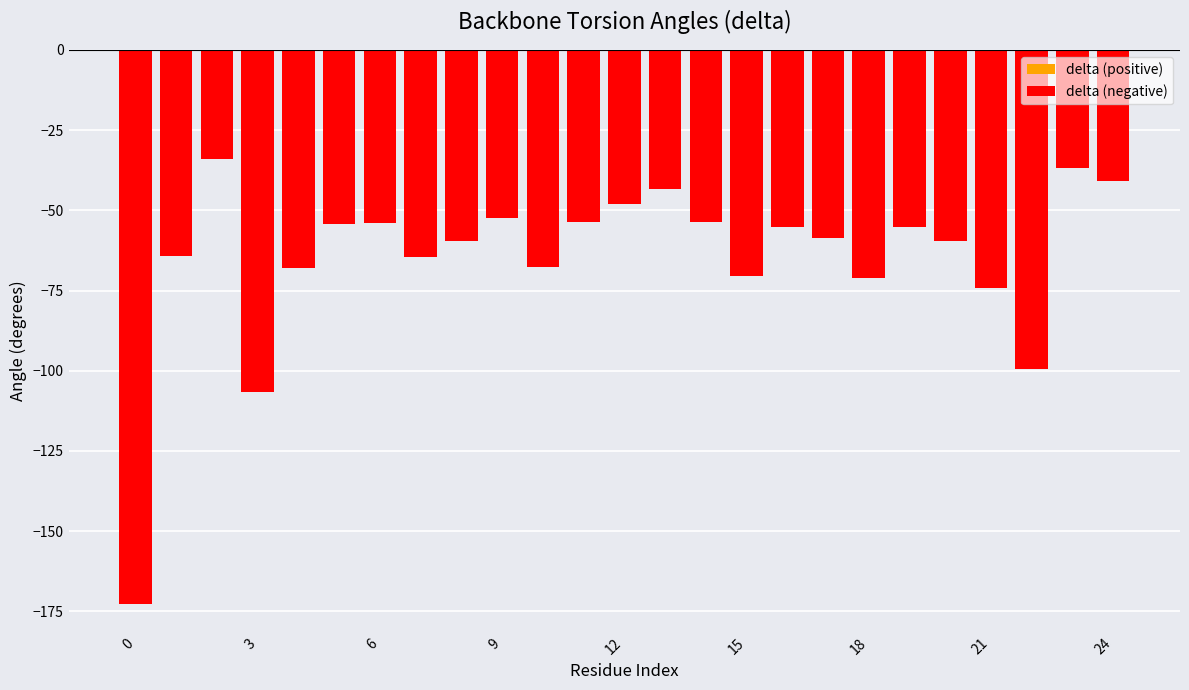

How many bars are there in total?

25